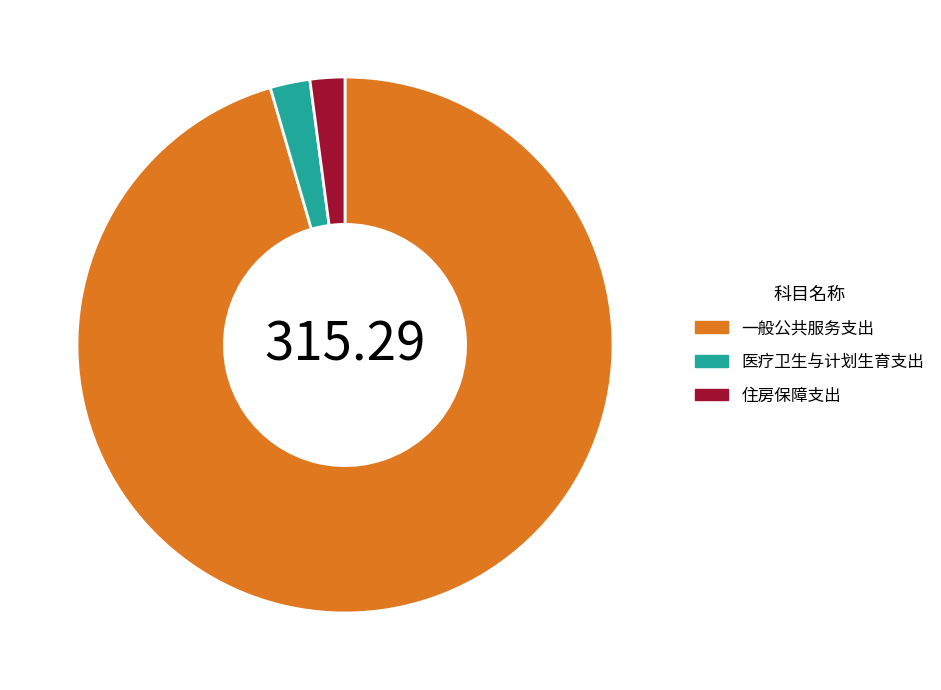

What is the ratio of the value at 一般公共服务支出 to the value at 医疗卫生与计划生育支出?

39.8